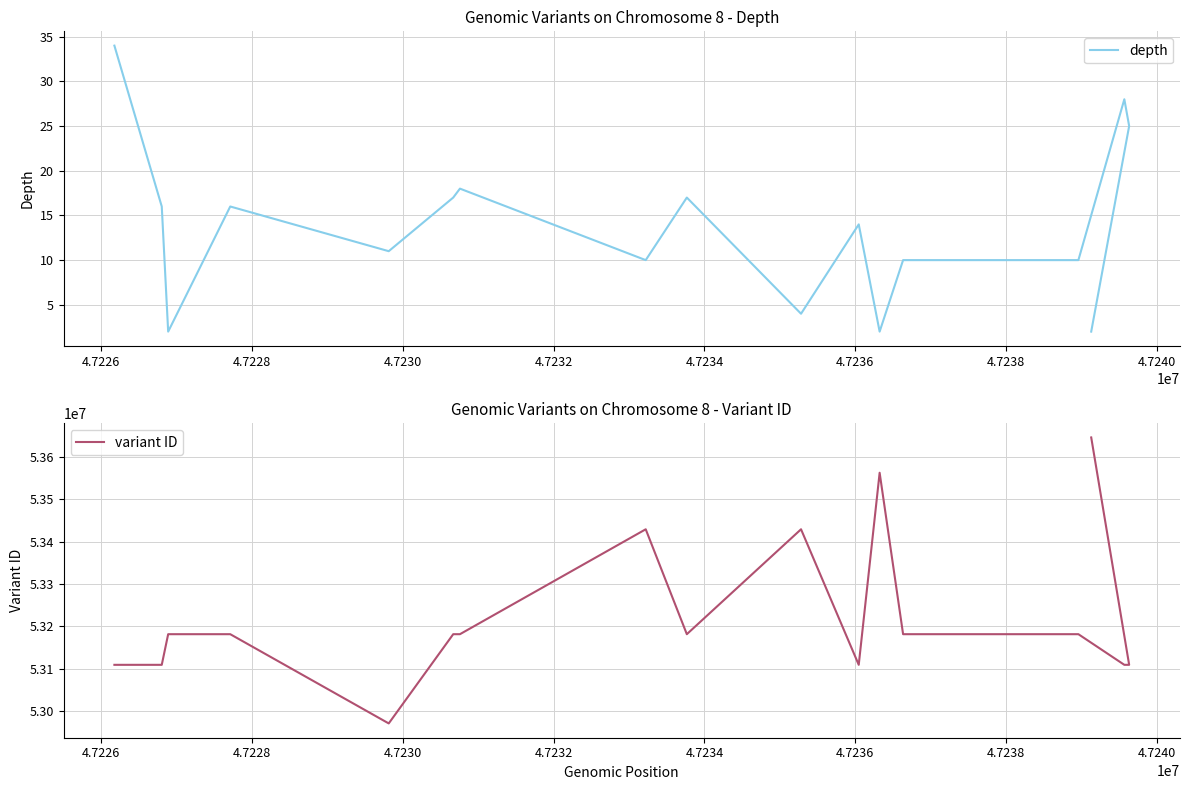

What is the label of the 15th point from the right?

4.7228